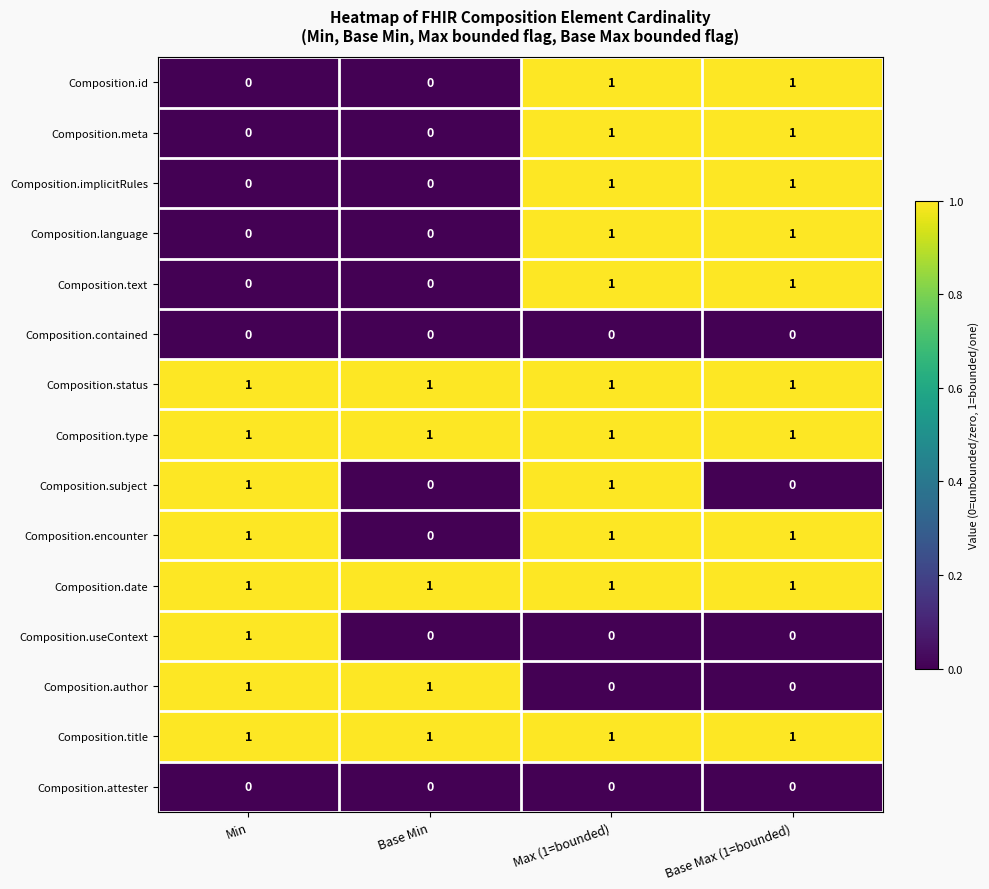

True or false: Composition.id has a value of 1 at Max (1=bounded).

True